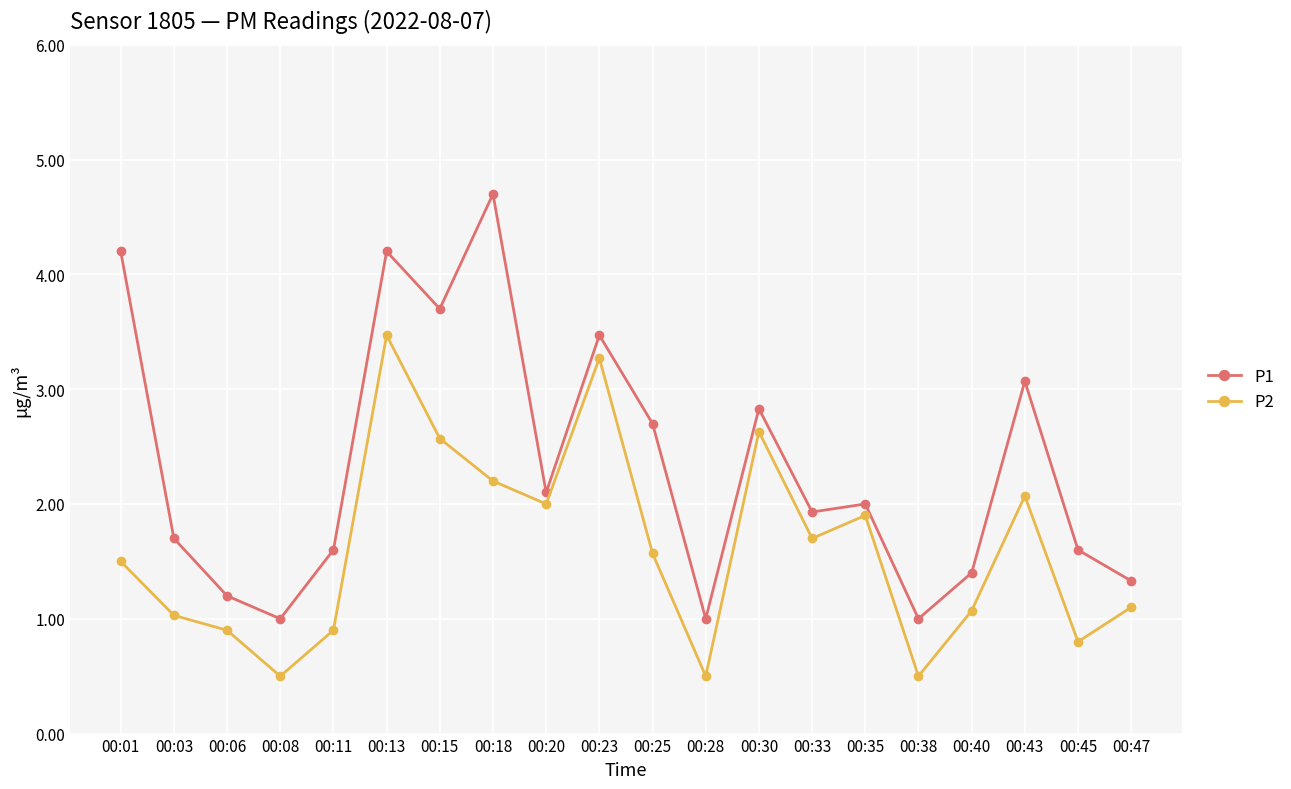

Rank the series by their average value, from highest to lowest.

P1, P2